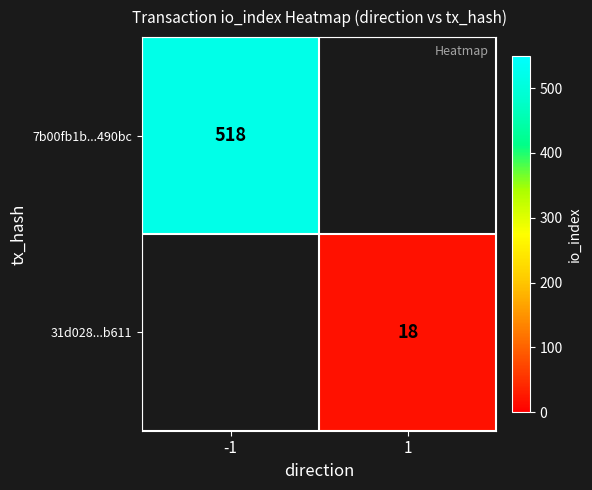

The 31d028...b611 series shows 29.4 at 1. True or false?

False